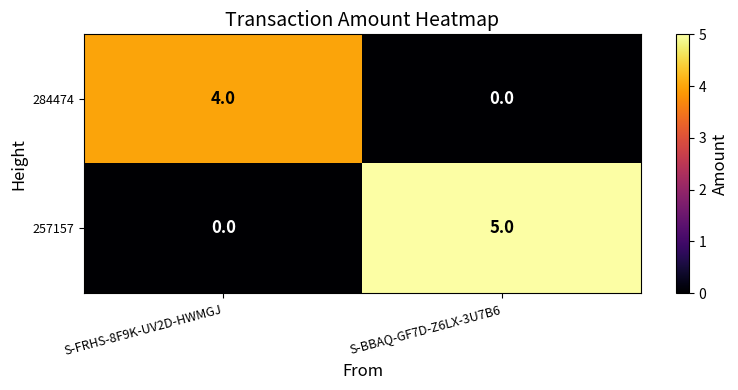

Reading right to left, list all the values displayed in this chart.

284474: 0	4
257157: 5	0